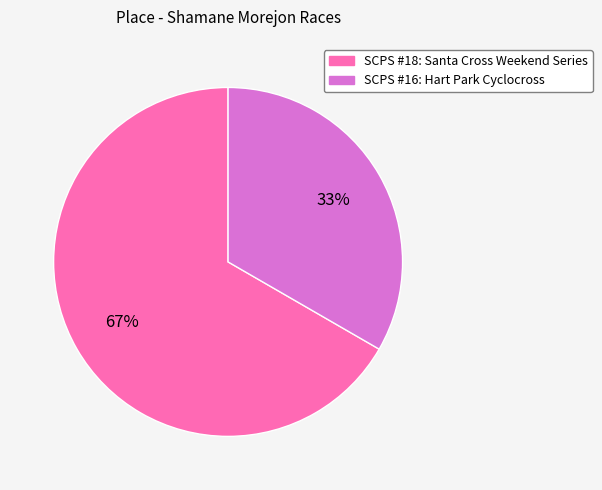

Rank the categories by value from lowest to highest.

SCPS #16: Hart Park Cyclocross, SCPS #18: Santa Cross Weekend Series